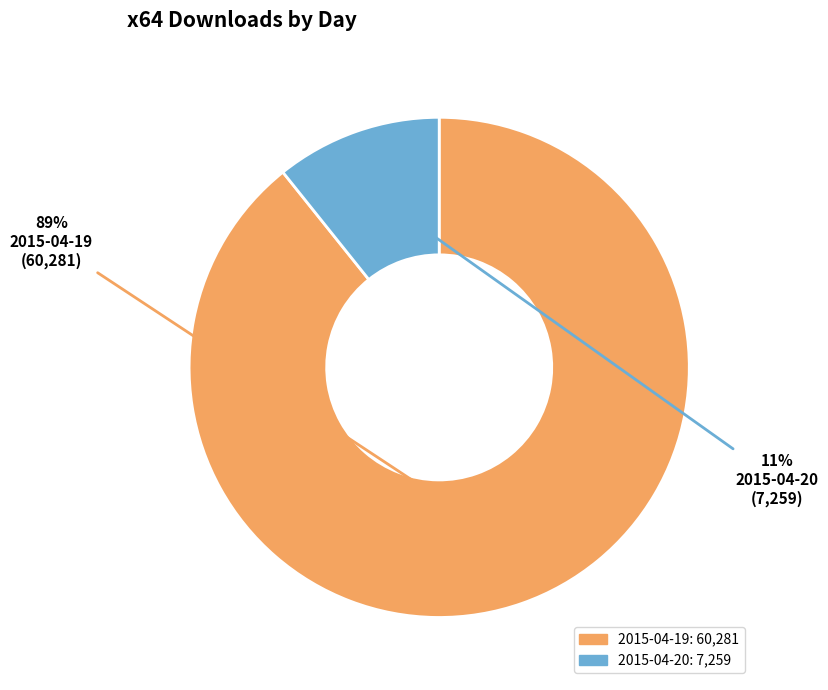

To the nearest percent, what portion does 2015-04-20 represent?

11%